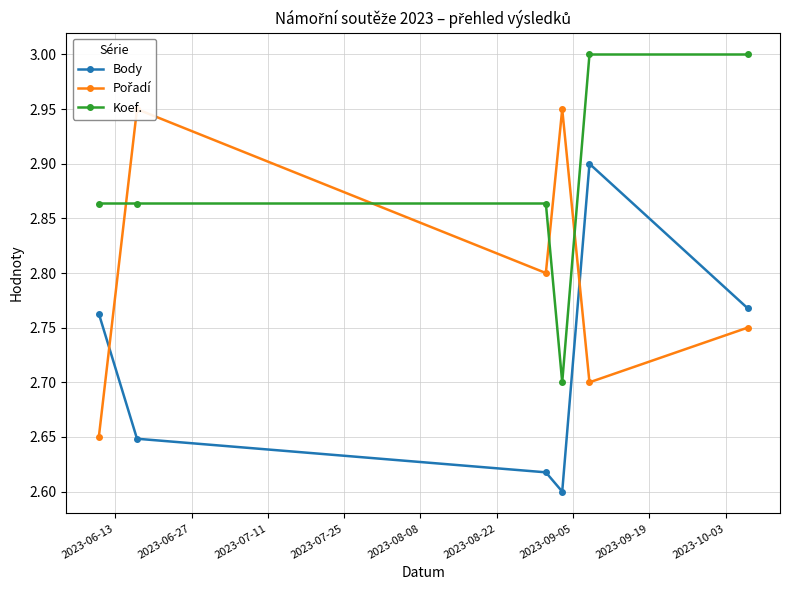

What is the average value of the Pořadí series?

2.8